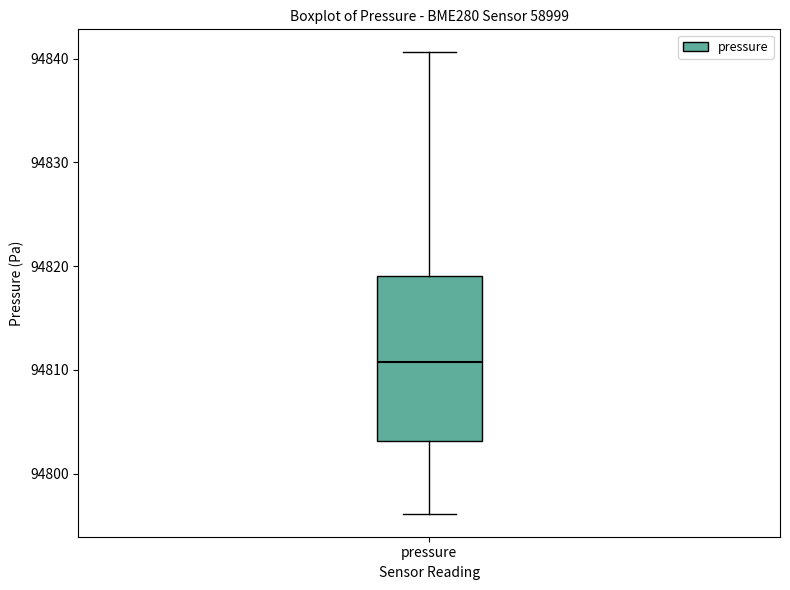

Read this box plot against the y-axis: the position of the median line, the range covered by the box, and the ends of both whiskers. The values are not printed on the chart, so give them approximately, as read against the axis.

median 94811, box 94803 to 94819, whiskers 94796 to 94841